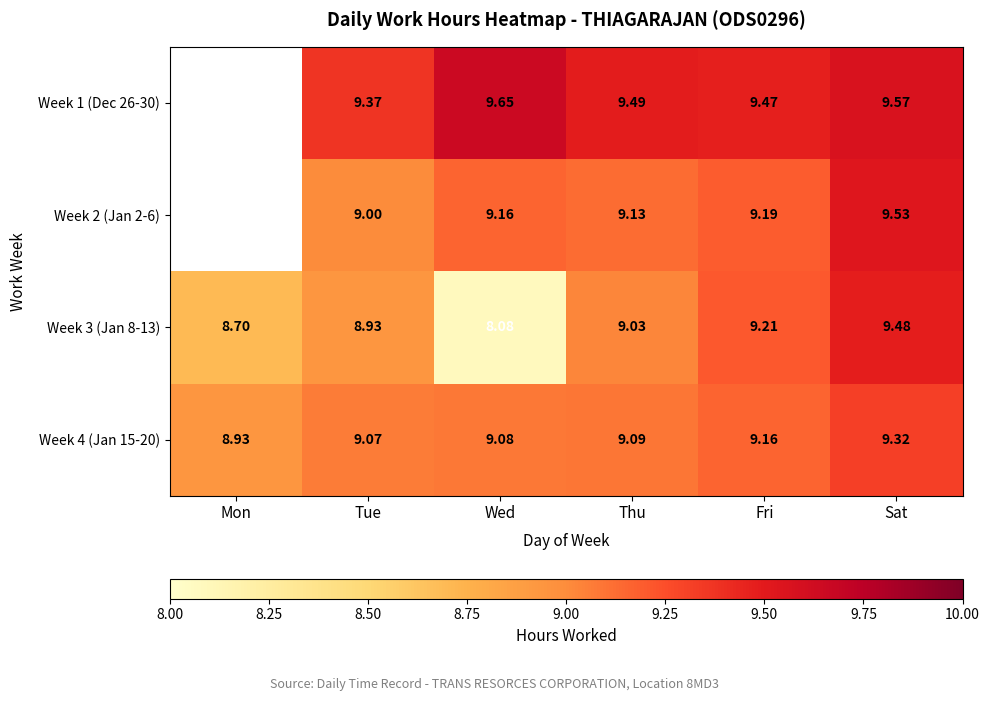

Where does the Week 3 (Jan 8-13) series first go above 9?

Thu